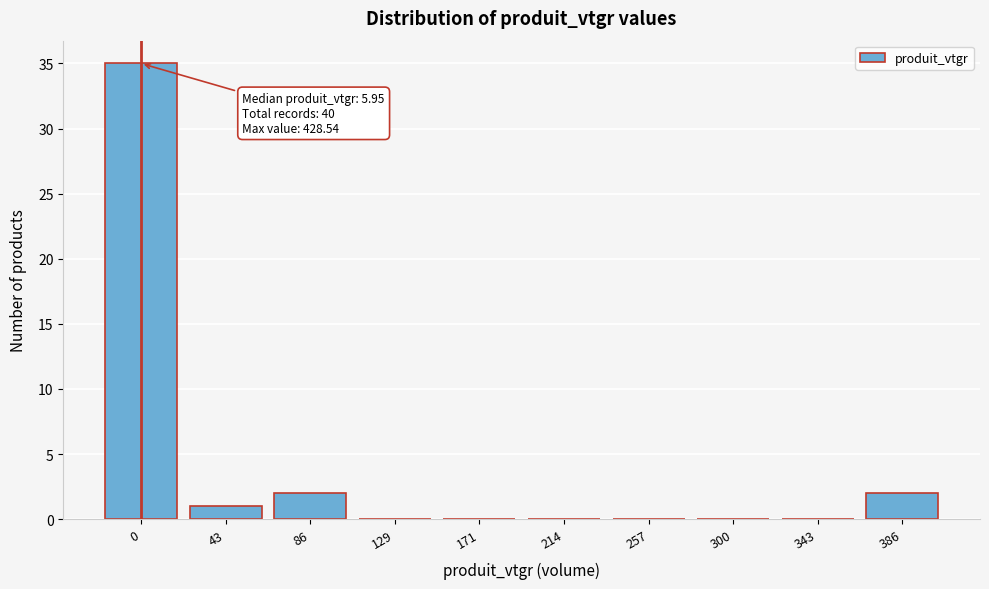

Reading left to right, extract all data points from this chart.

0=35	43=1	86=2	129=0	171=0	214=0	257=0	300=0	343=0	386=2